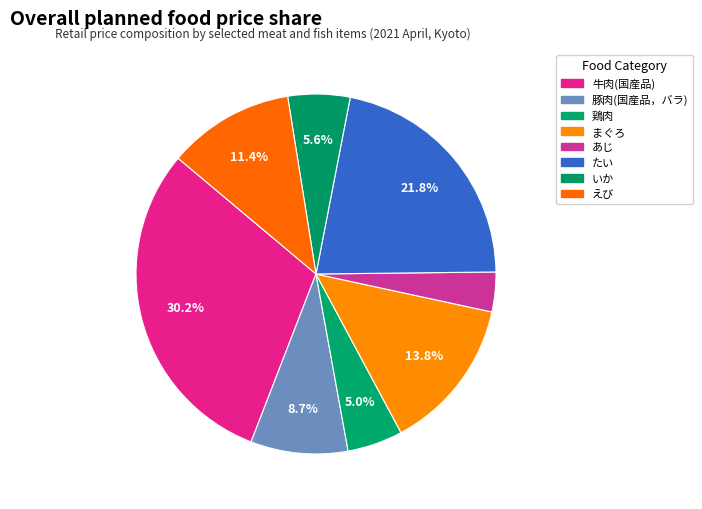

Is it true that まぐろ is 20% of the pie?

False